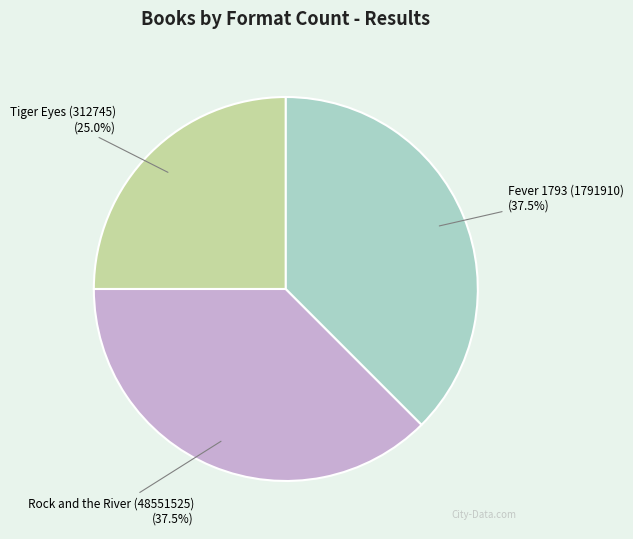

Which has a higher value, Rock and the River (48551525) or Tiger Eyes (312745)?

Rock and the River (48551525)